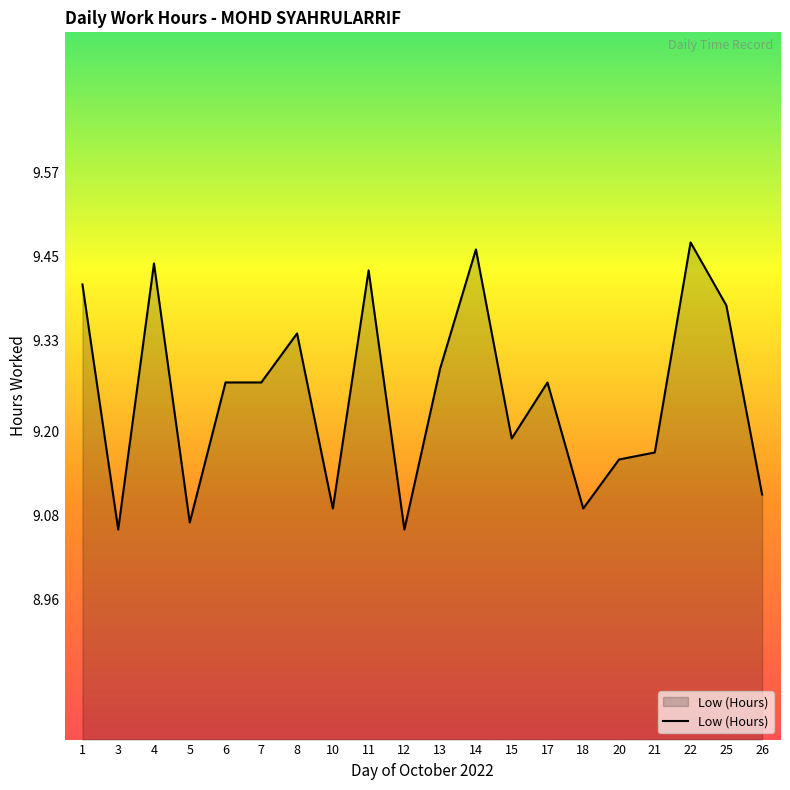

At which category does the data reach its first local peak?

4